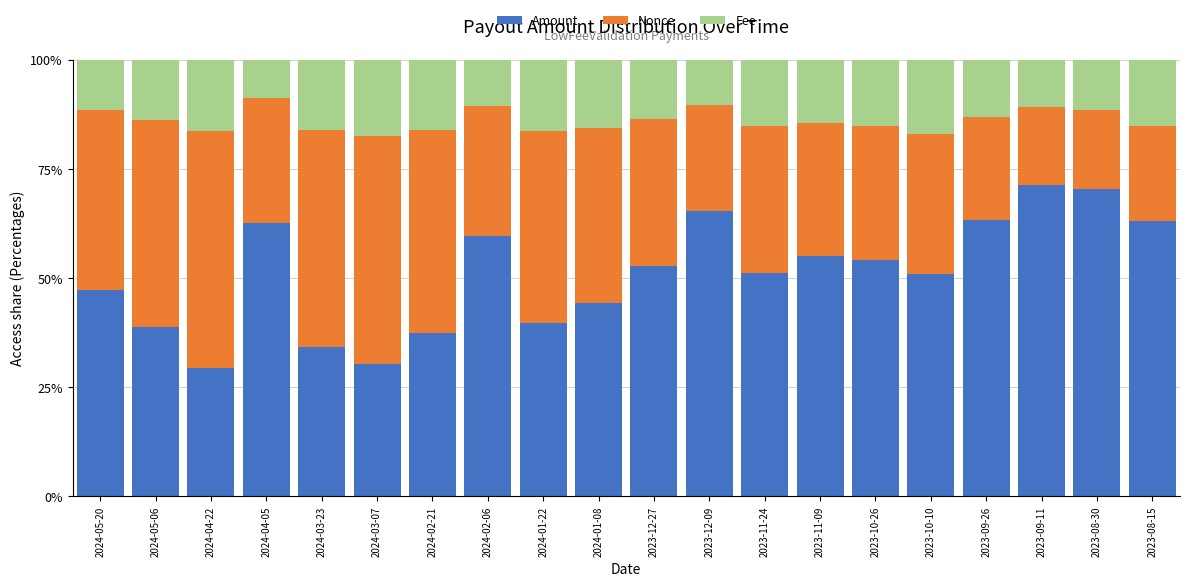

What is the total value across all series at 2024-05-20?

100.0